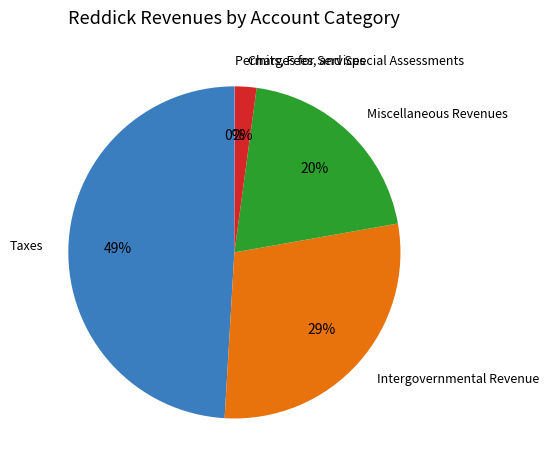

To the nearest percent, what is the difference between the largest and smallest slice percentages?

49%